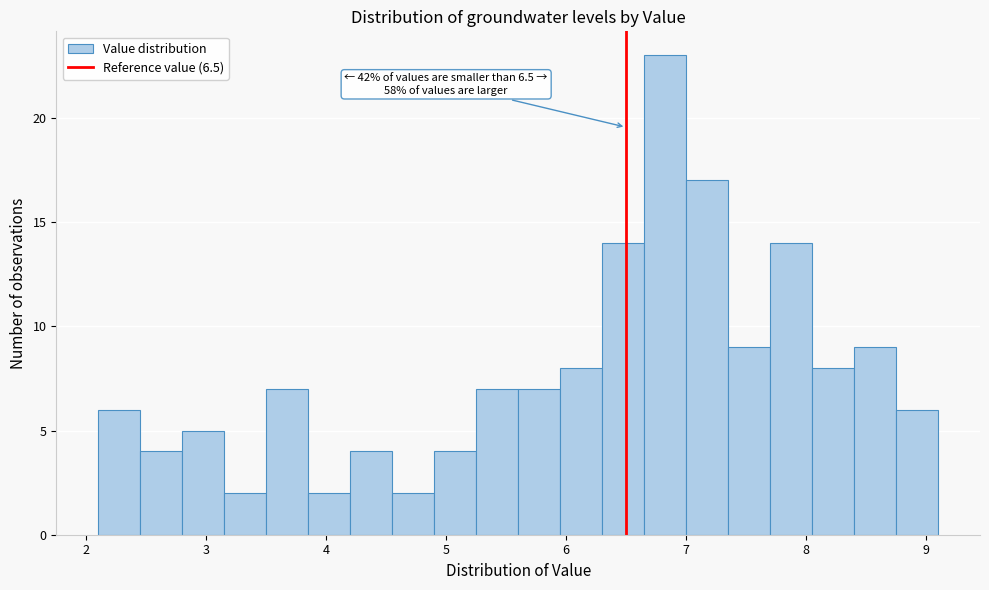

Read against the x-axis, roughly where is the centre of the tallest bar?

6.8